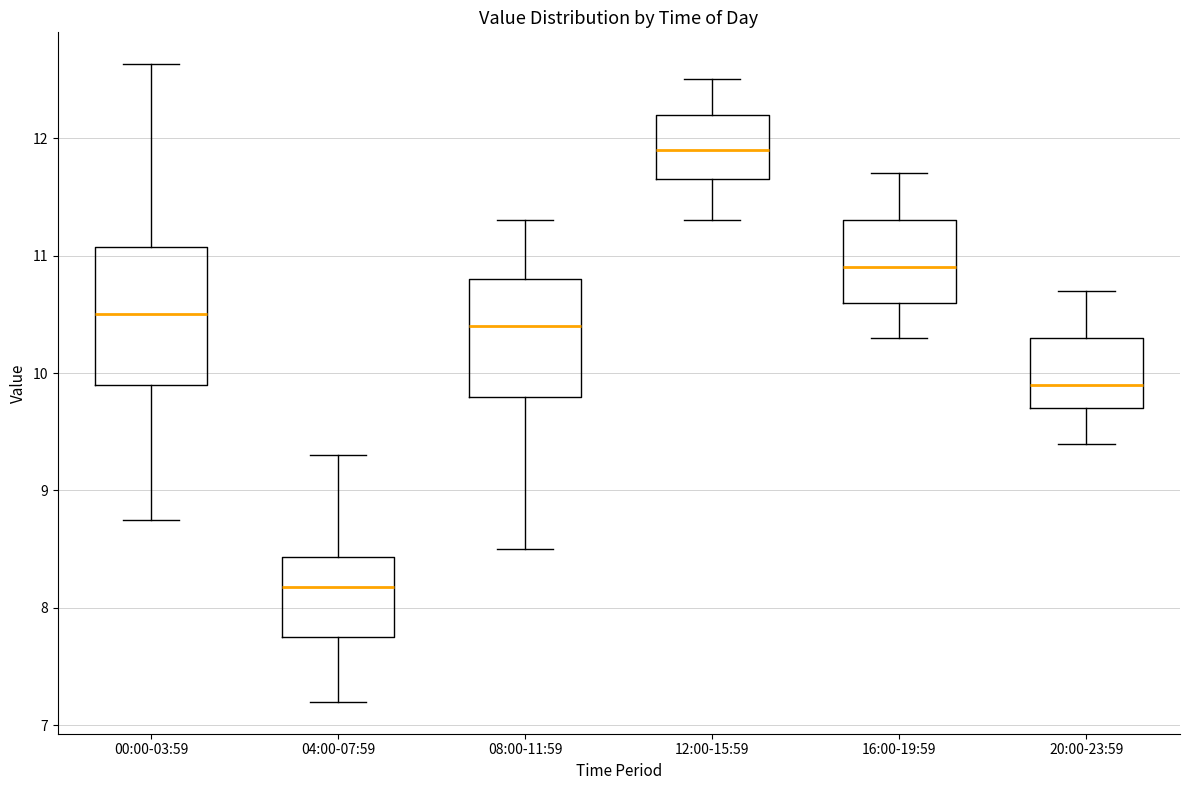

Reading left to right, transcribe this box plot: for each box, give where its median line is, the range the box spans, and where its two whiskers end, as read against the y-axis. The values are not printed on the chart, so give them approximately, as read against the axis.

00:00-03:59: median 10.5, box 9.9 to 11.1, whiskers 8.8 to 12.6
04:00-07:59: median 8.2, box 7.8 to 8.4, whiskers 7.2 to 9.3
08:00-11:59: median 10.4, box 9.8 to 10.8, whiskers 8.5 to 11.3
12:00-15:59: median 11.9, box 11.7 to 12.2, whiskers 11.3 to 12.5
16:00-19:59: median 10.9, box 10.6 to 11.3, whiskers 10.3 to 11.7
20:00-23:59: median 9.9, box 9.7 to 10.3, whiskers 9.4 to 10.7